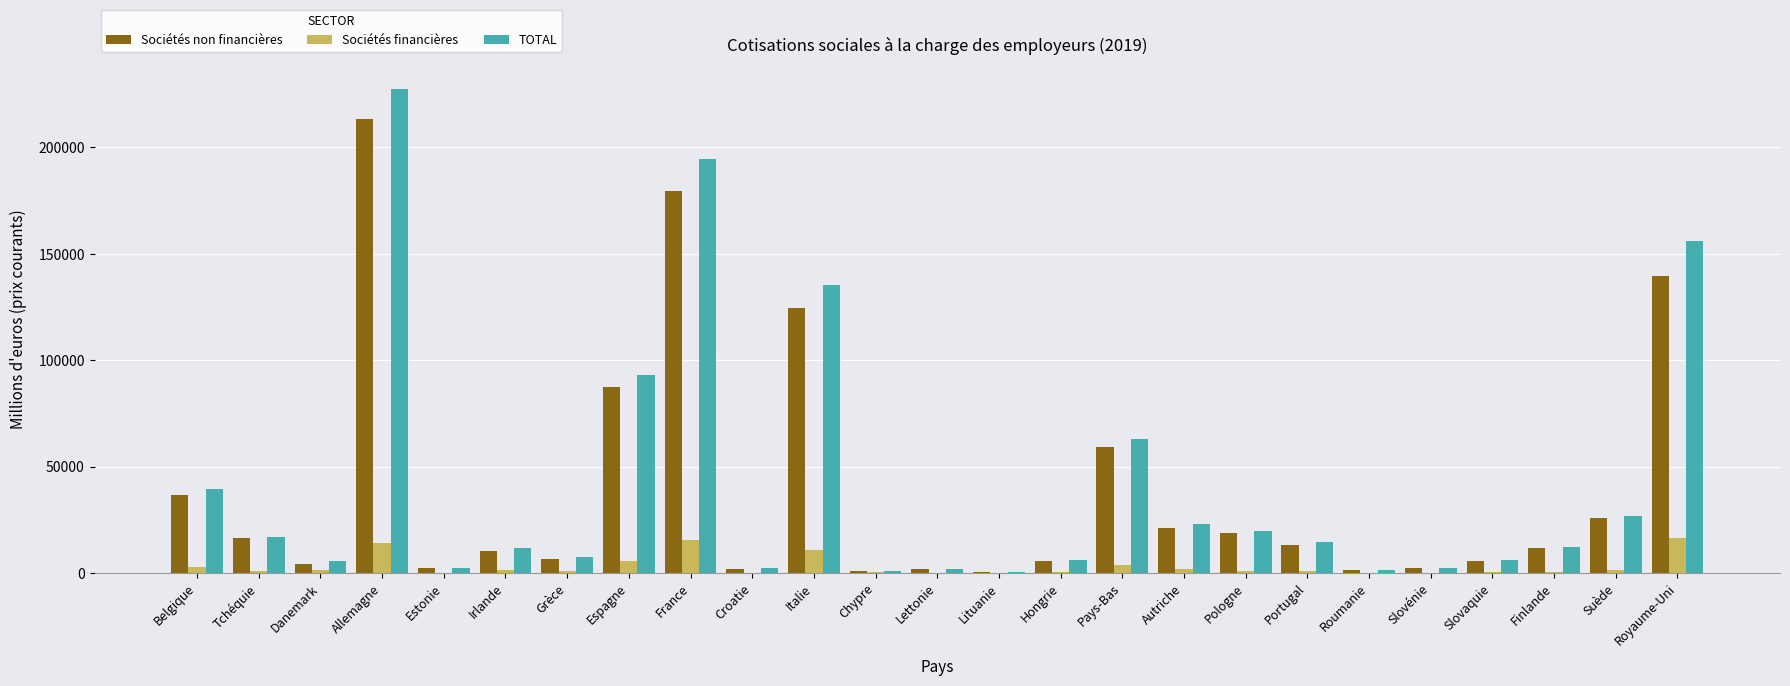

What is the sum of the Sociétés non financières values at Chypre and Suède?

26386